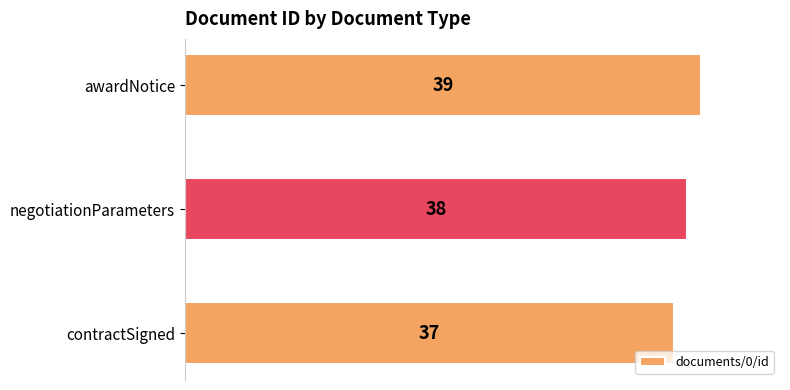

List the labels in order of value, smallest first.

contractSigned, negotiationParameters, awardNotice